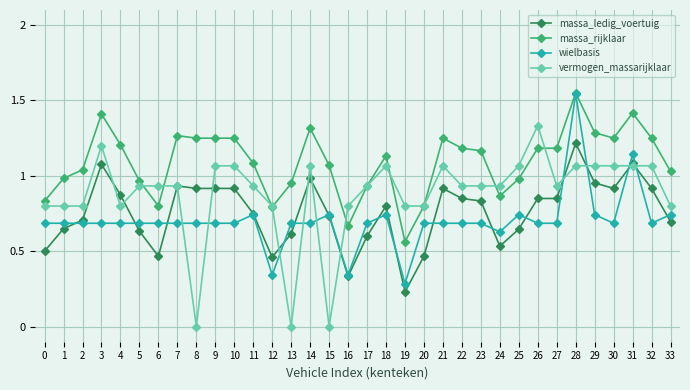

After their last crossing, which series has the higher values: vermogen_massarijklaar or massa_ledig_voertuig?

vermogen_massarijklaar